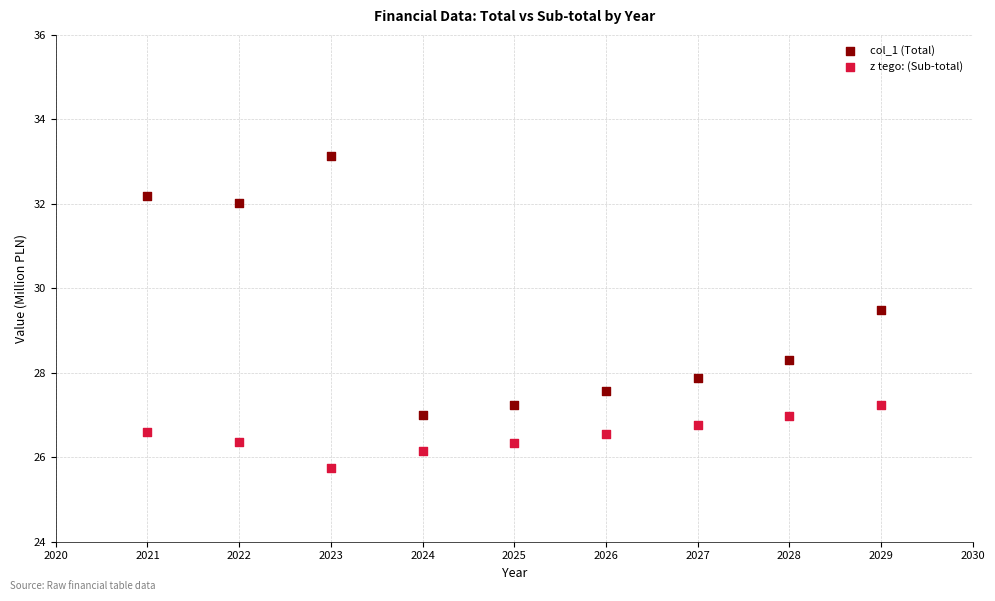

Across all data points, what is the range of X values (max minus min)?

8.0